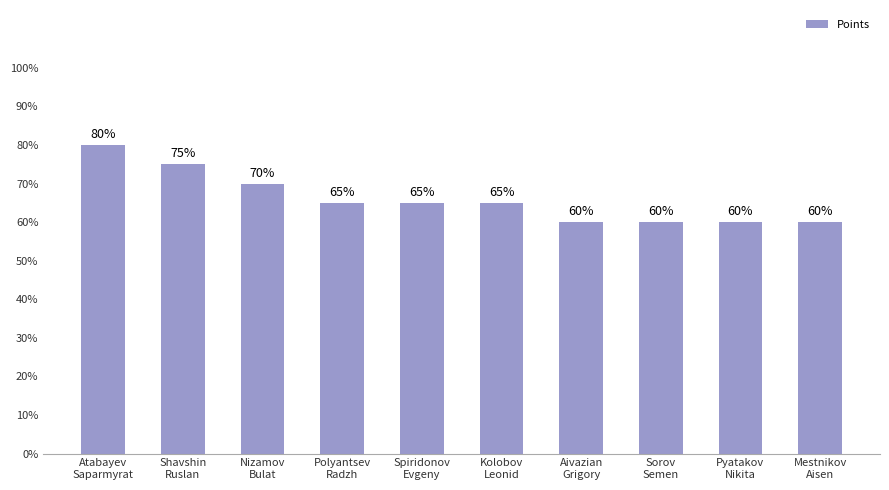

At which category does the chart reach its minimum across all series?

Aivazian
Grigory